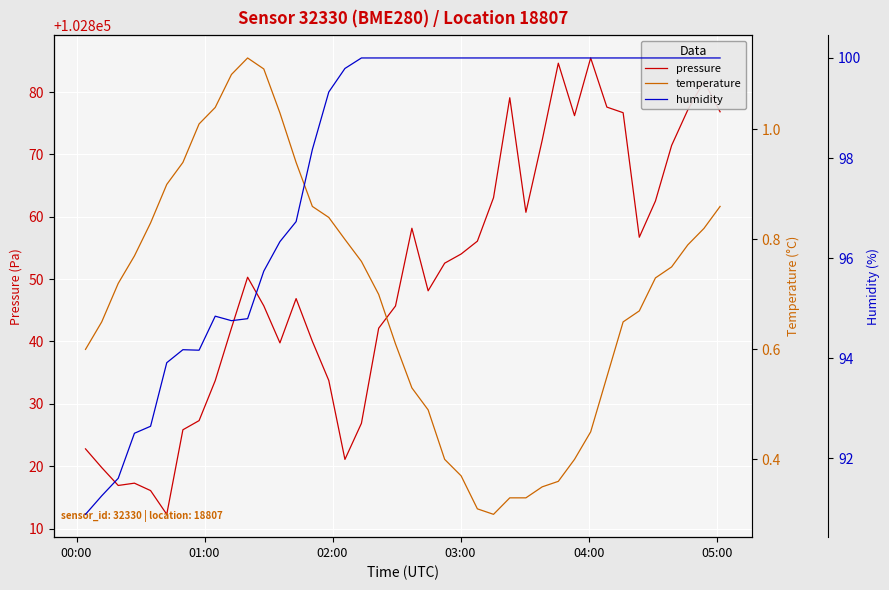

Does the chart display data point markers on the line(s)?

No